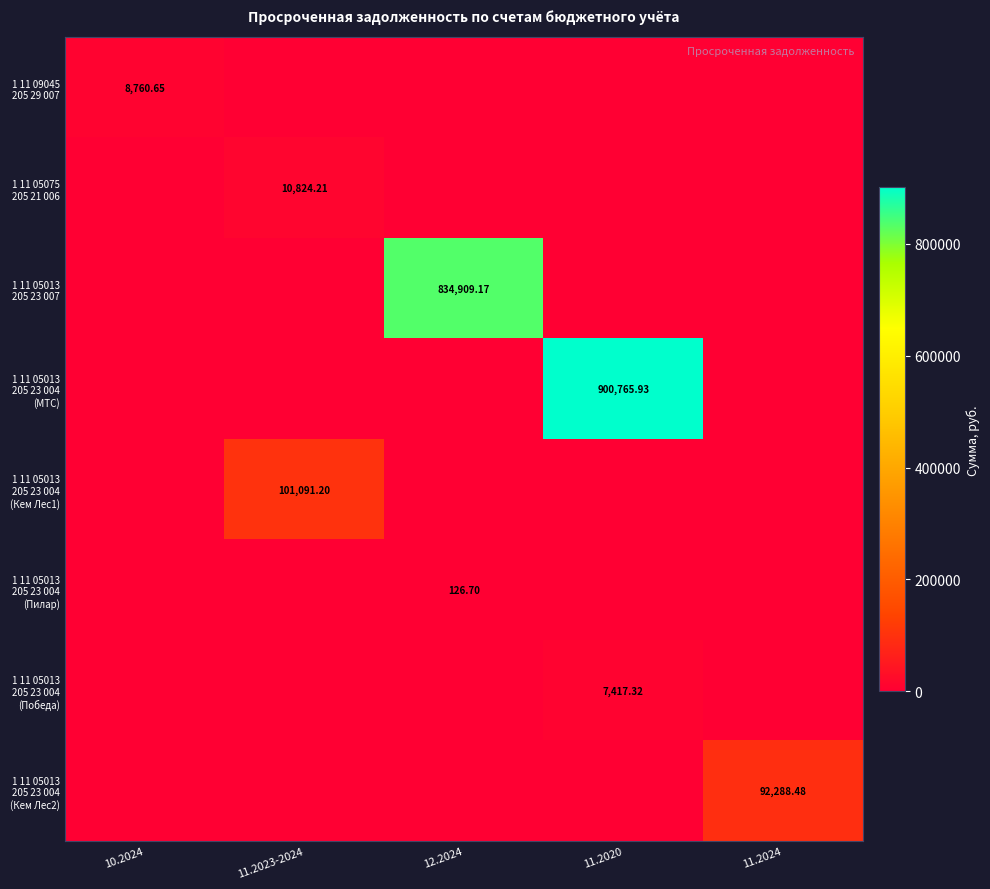

How many data points does each series have?

5